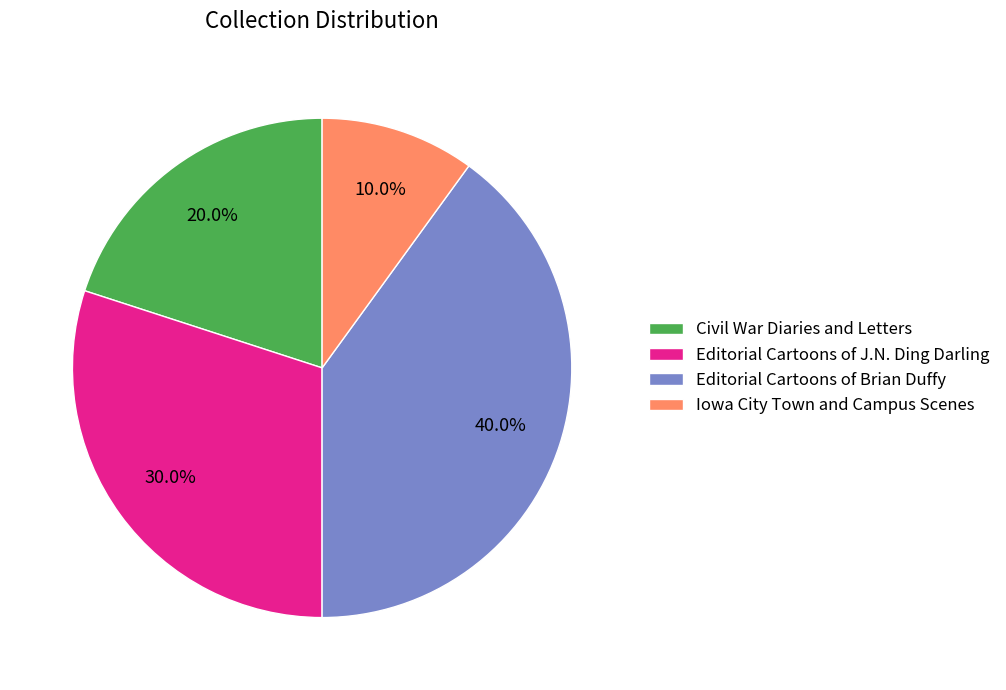

Between Editorial Cartoons of Brian Duffy and Iowa City Town and Campus Scenes, which is larger?

Editorial Cartoons of Brian Duffy